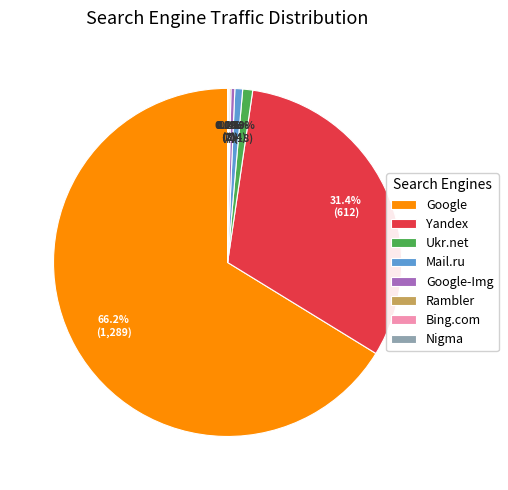

What is the largest slice in the pie chart?

Google